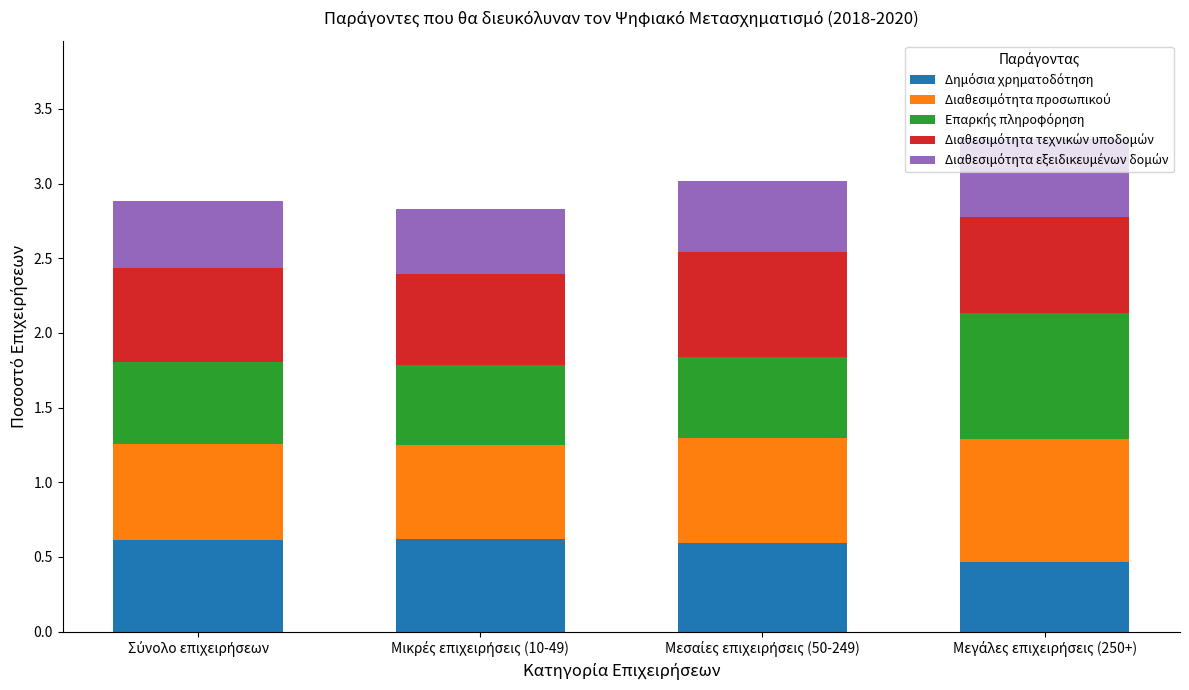

Is it true that Επαρκής πληροφόρηση equals 0.2 at Σύνολο επιχειρήσεων?

False